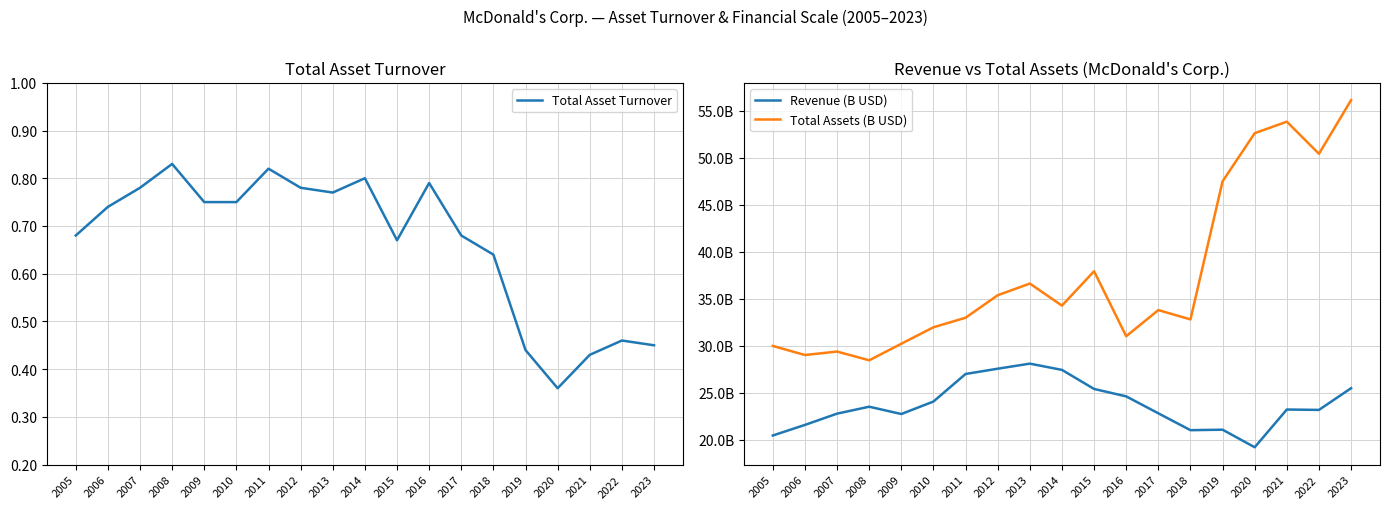

Reading right to left, extract all data points from this chart.

Total Asset Turnover: 0.5	0.5	0.4	0.4	0.4	0.6	0.7	0.8	0.7	0.8	0.8	0.8	0.8	0.8	0.8	0.8	0.8	0.7	0.7
Revenue (B USD): 25.5	23.2	23.2	19.2	21.1	21.0	22.8	24.6	25.4	27.4	28.1	27.6	27.0	24.1	22.7	23.5	22.8	21.6	20.5
Total Assets (B USD): 56.1	50.4	53.9	52.6	47.5	32.8	33.8	31.0	37.9	34.3	36.6	35.4	33.0	32.0	30.2	28.5	29.4	29.0	30.0